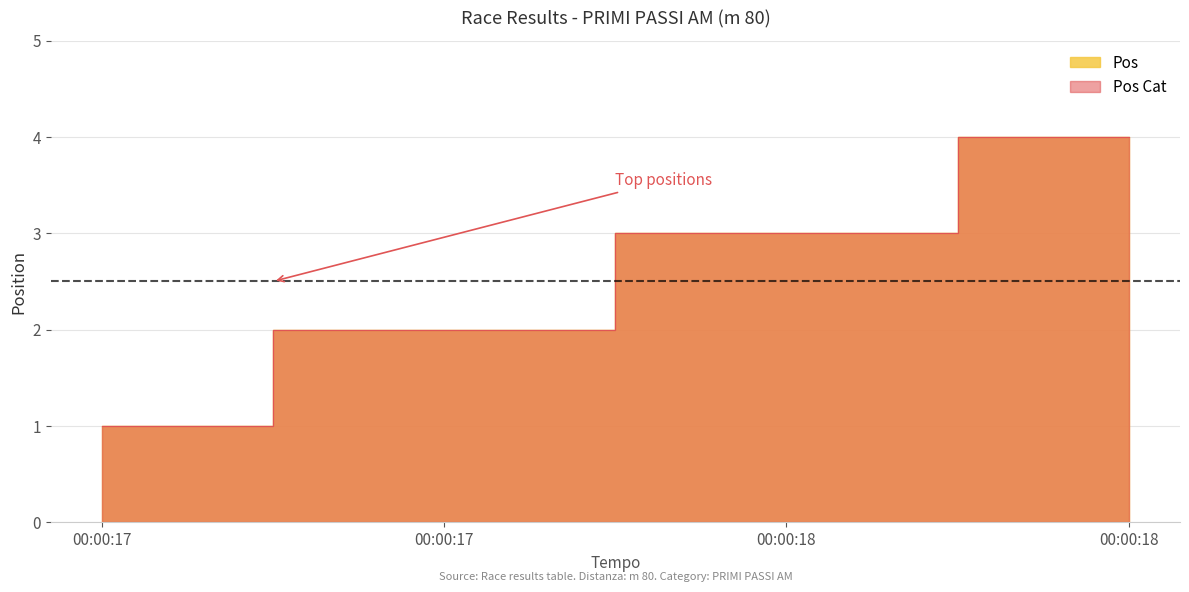

What is the minimum value for Pos?

1